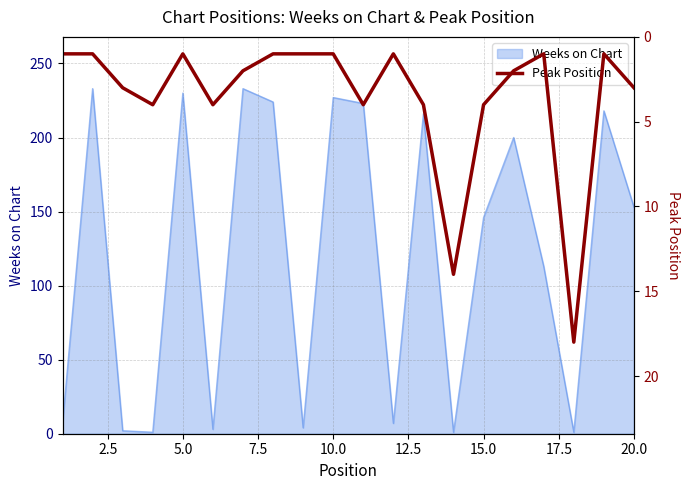

The Weeks on Chart series shows 153 at 20.0. True or false?

True